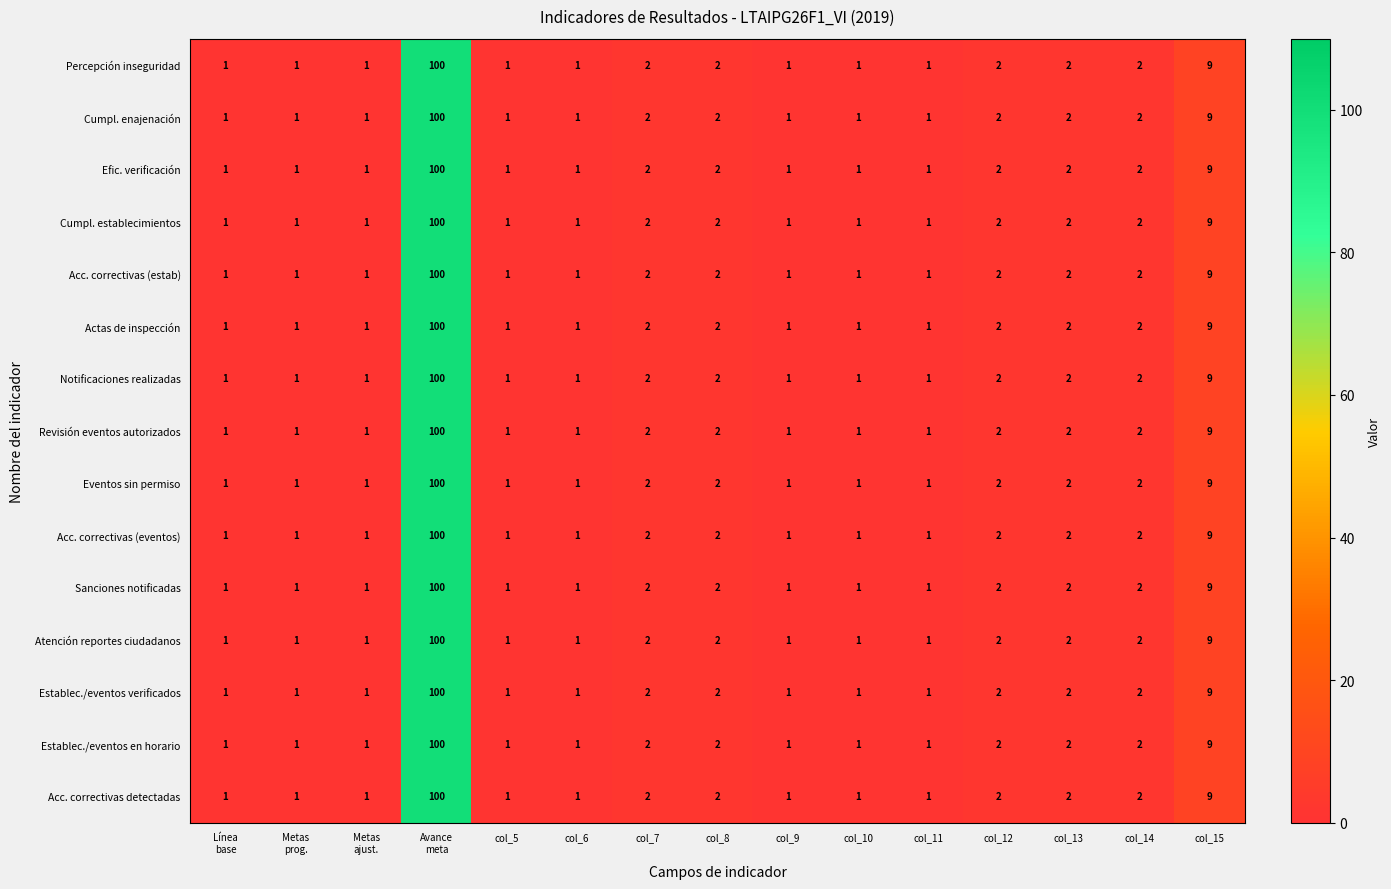

What is the total value across all series at col_14?

30